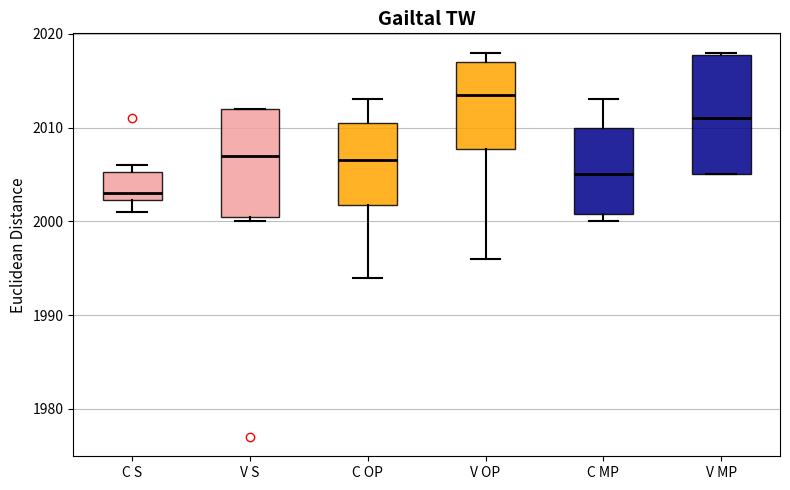

Where is the upper edge of the box for V OP on the y-axis? The values are not printed on the chart, so give them approximately, as read against the axis.

2017